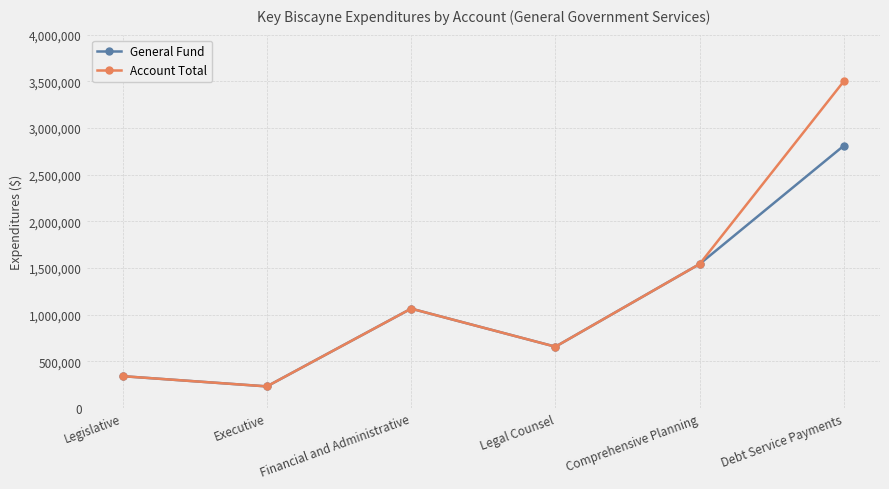

At which category is the sum across all series the highest?

Debt Service Payments